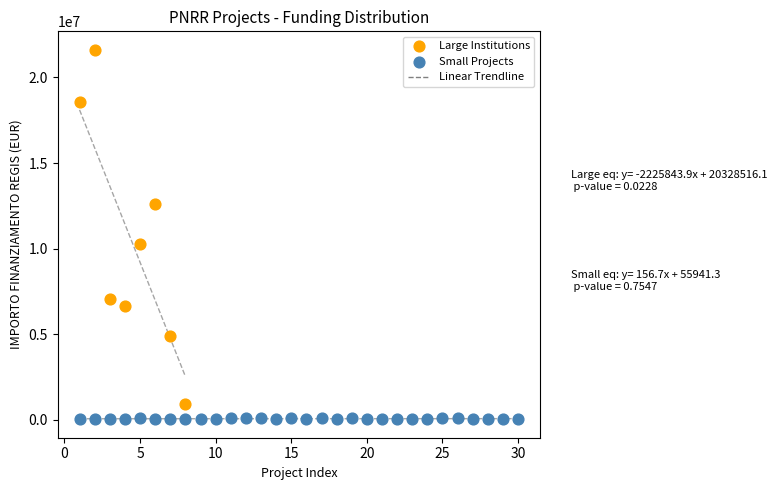

Which series contains the highest Y value?

Large Institutions